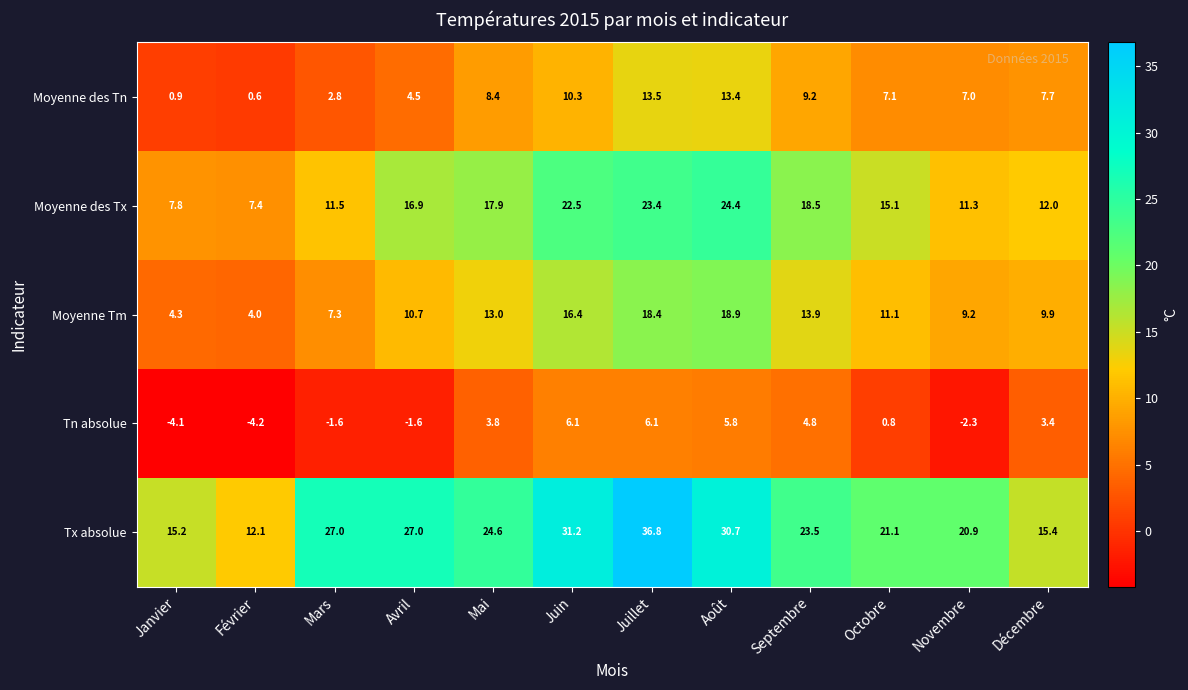

At Septembre, list the series in order from largest to smallest.

Tx absolue, Moyenne des Tx, Moyenne Tm, Moyenne des Tn, Tn absolue